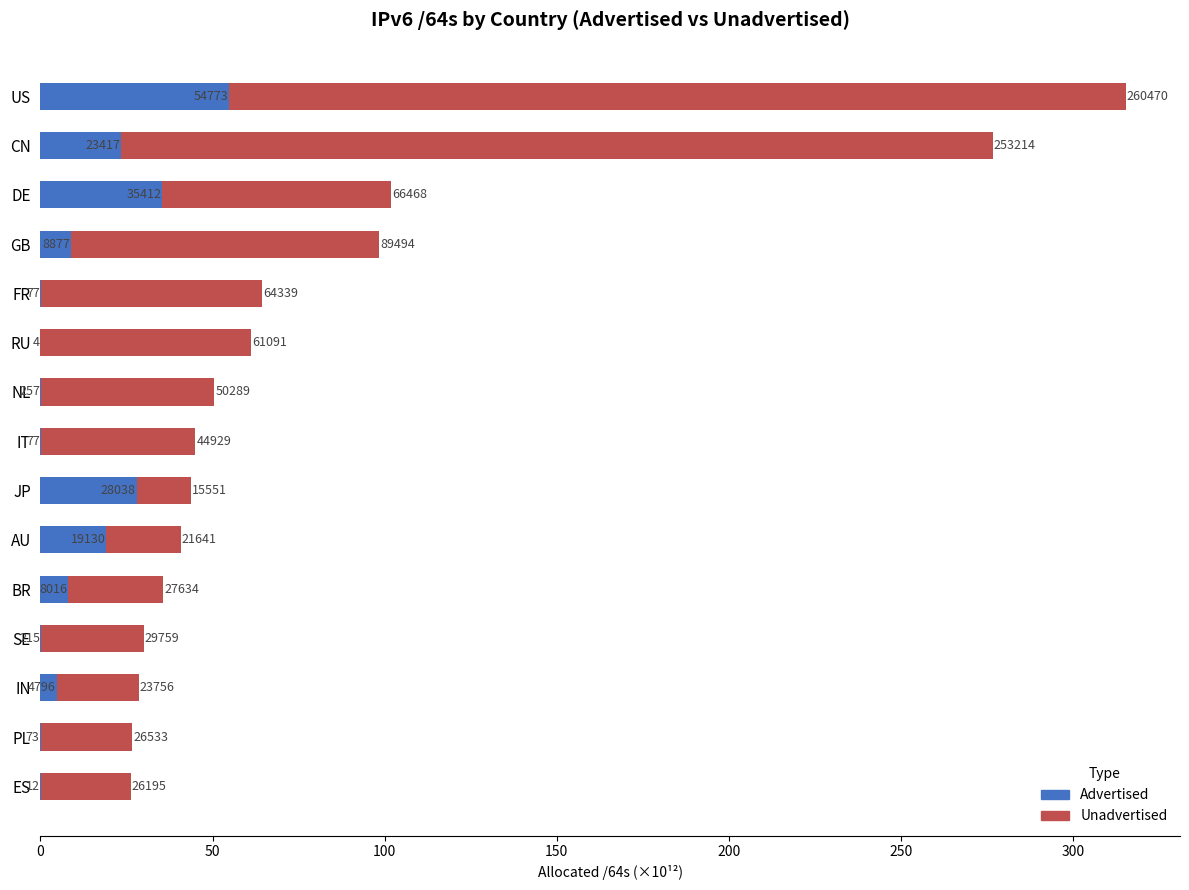

What are all the series names shown in the legend?

Advertised, Unadvertised